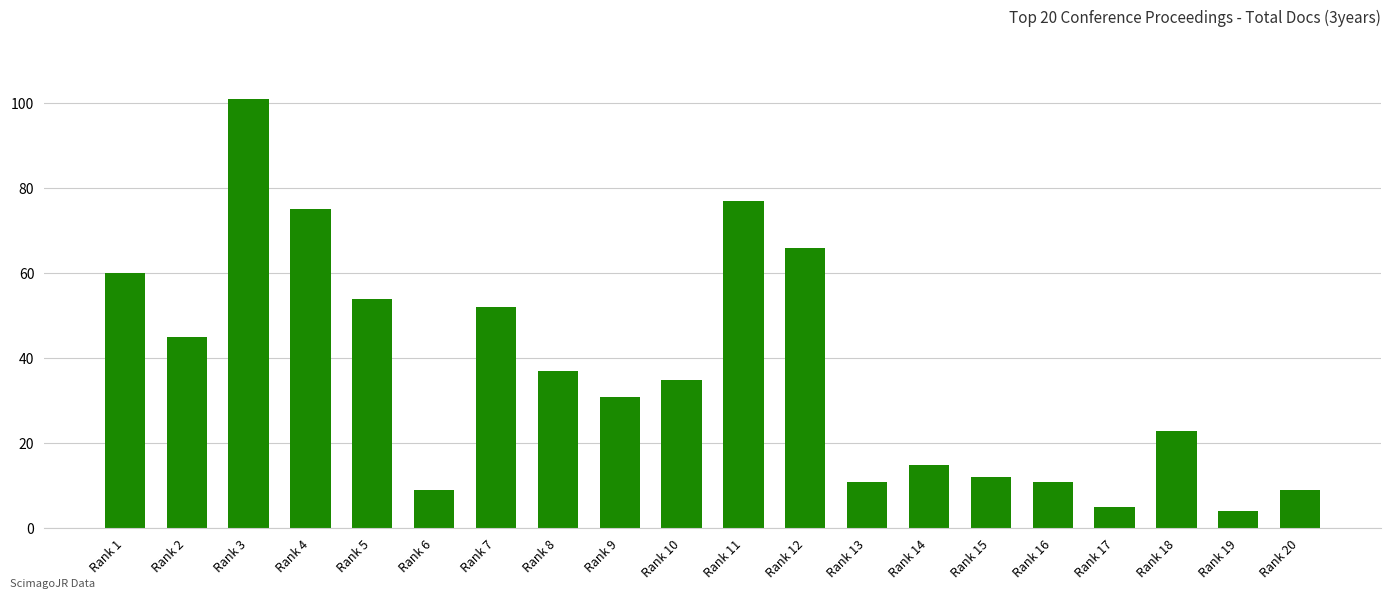

What is the value of the 17th bar from the left?

5